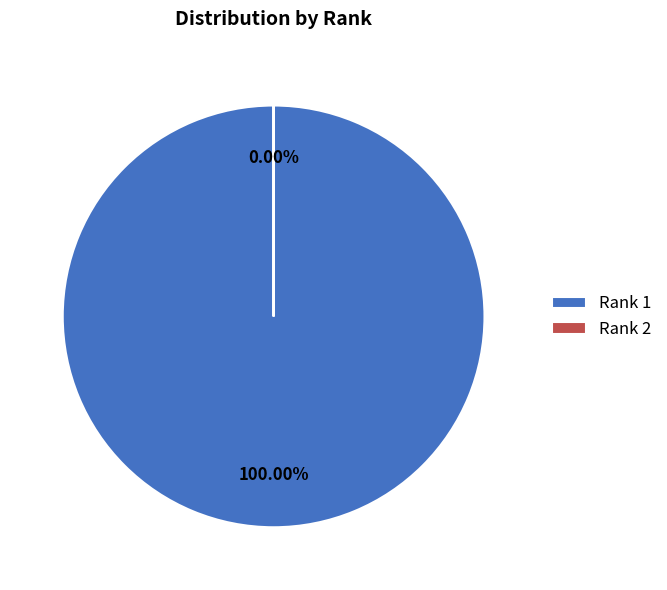

Rank the categories by value from lowest to highest.

2, 1